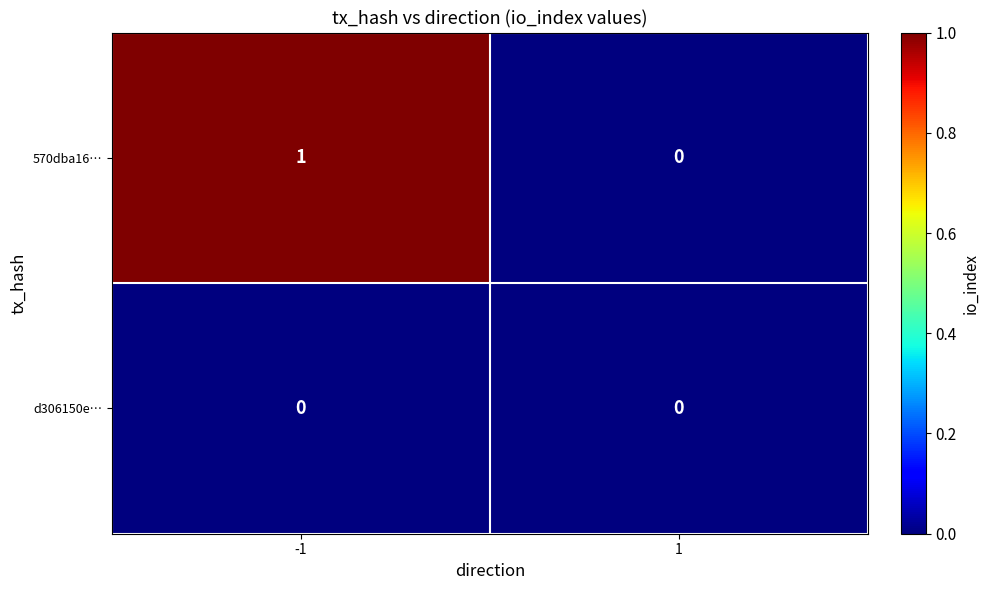

Is it true that d306150e… equals 0 at -1?

True